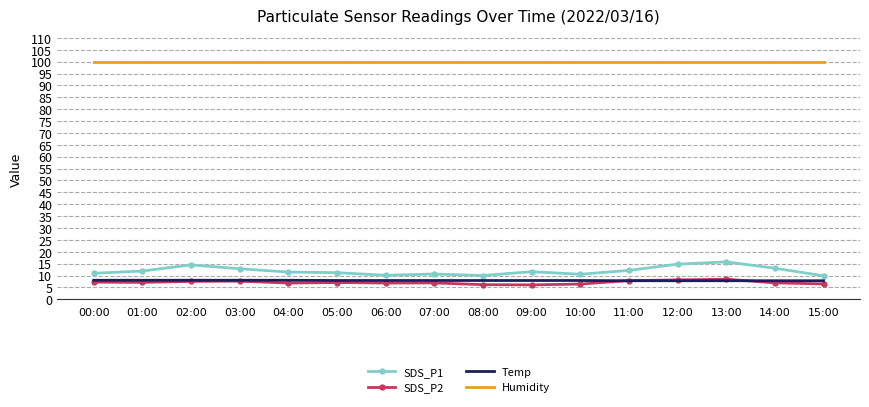

What are all the series names shown in the legend?

SDS_P1, SDS_P2, Temp, Humidity